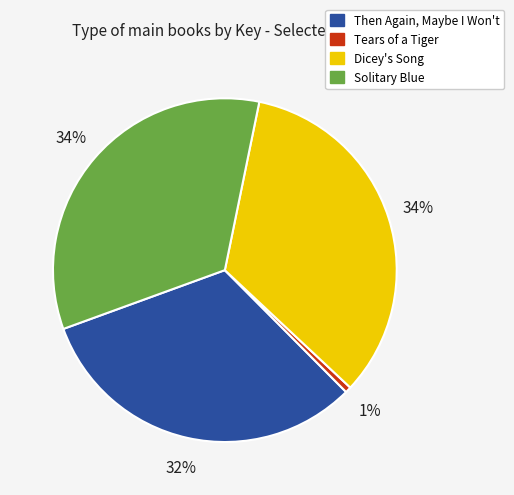

To the nearest percent, what is the difference between the Dicey's Song and Then Again, Maybe I Won't slice percentages?

2%